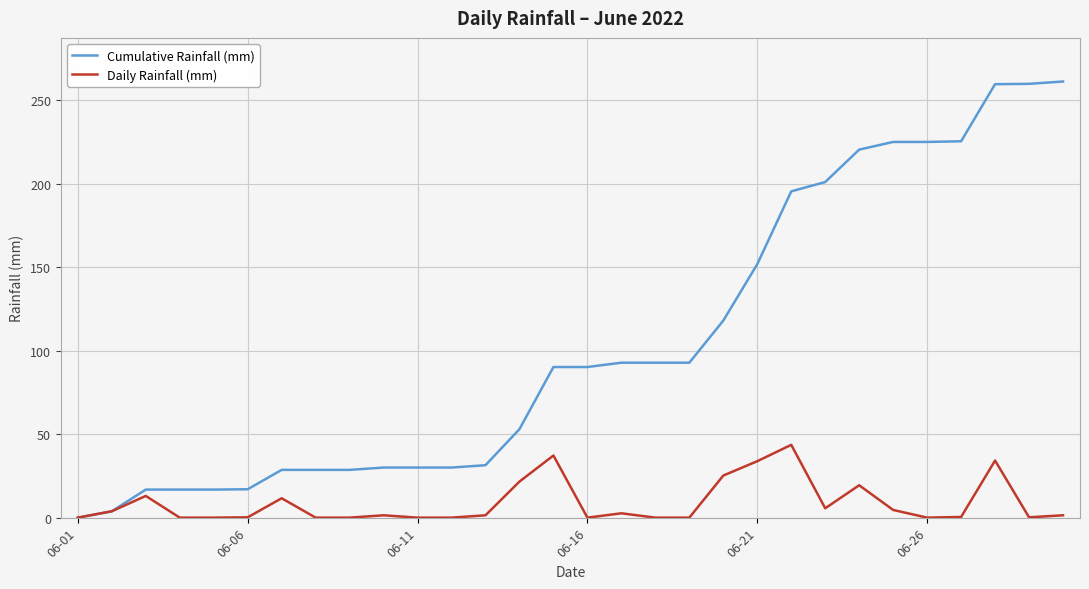

List the series in order of their peak value, highest first.

Cumulative Rainfall (mm), Daily Rainfall (mm)